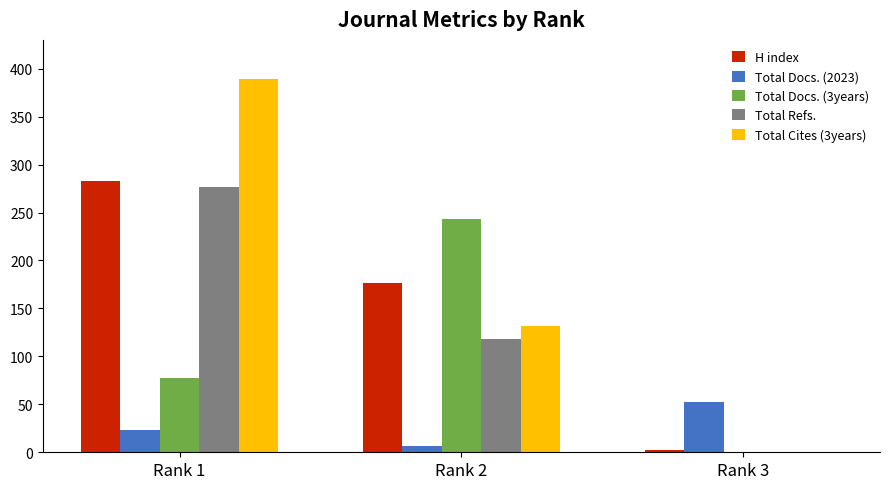

What are all the series names shown in the legend?

H index, Total Docs. (2023), Total Docs. (3years), Total Refs., Total Cites (3years)